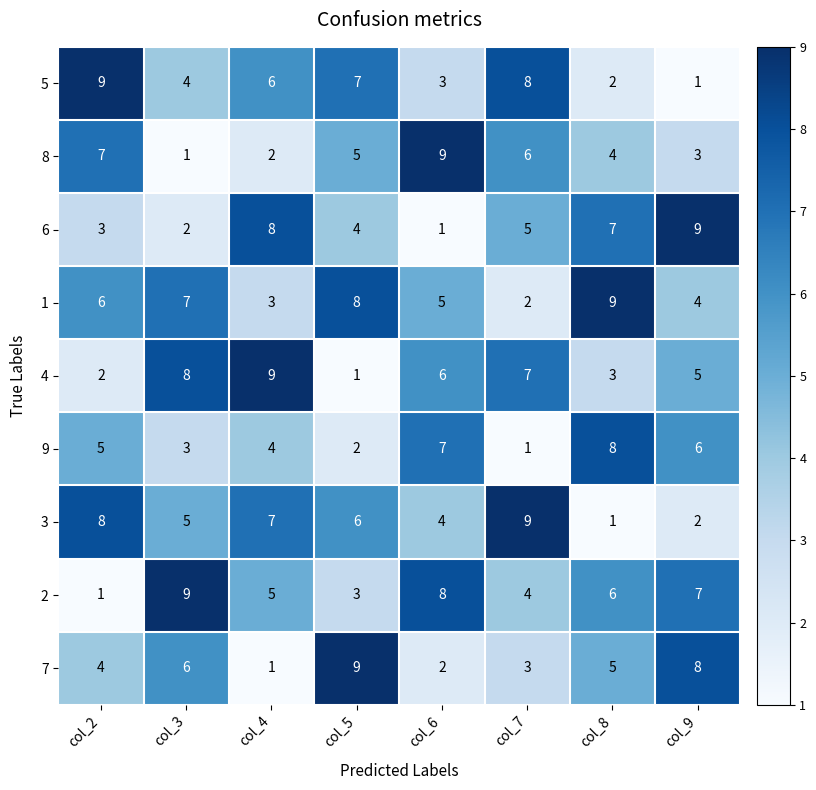

How many categories are shown in the chart?

8